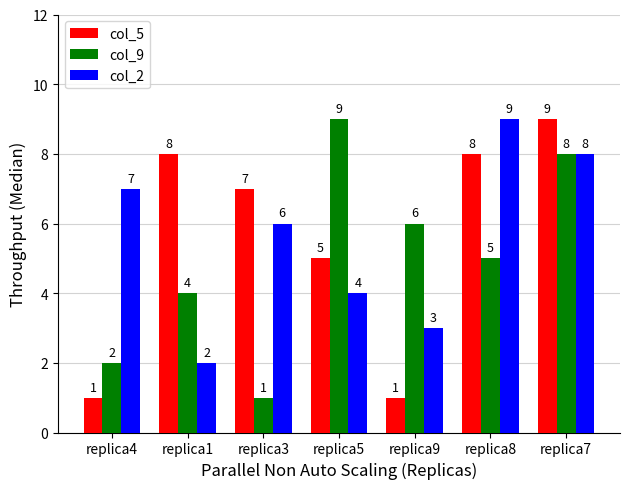

The col_2 series shows 9 at replica8. True or false?

True